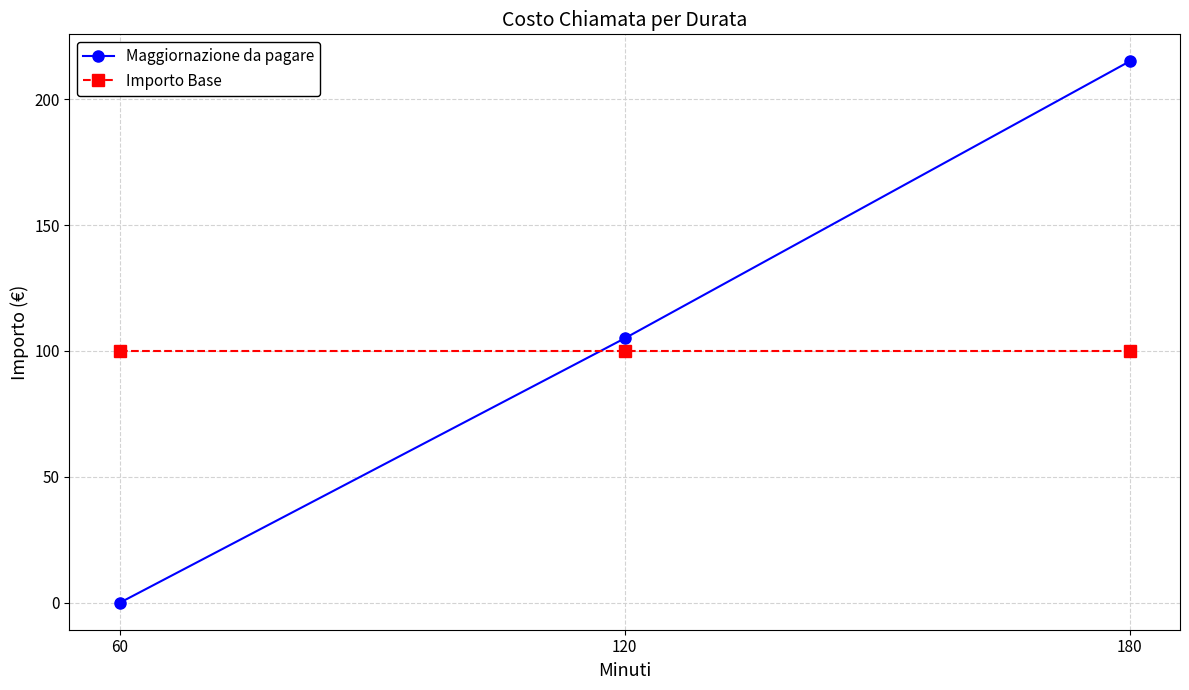

The Maggiornazione da pagare series shows 142 at 120. True or false?

False